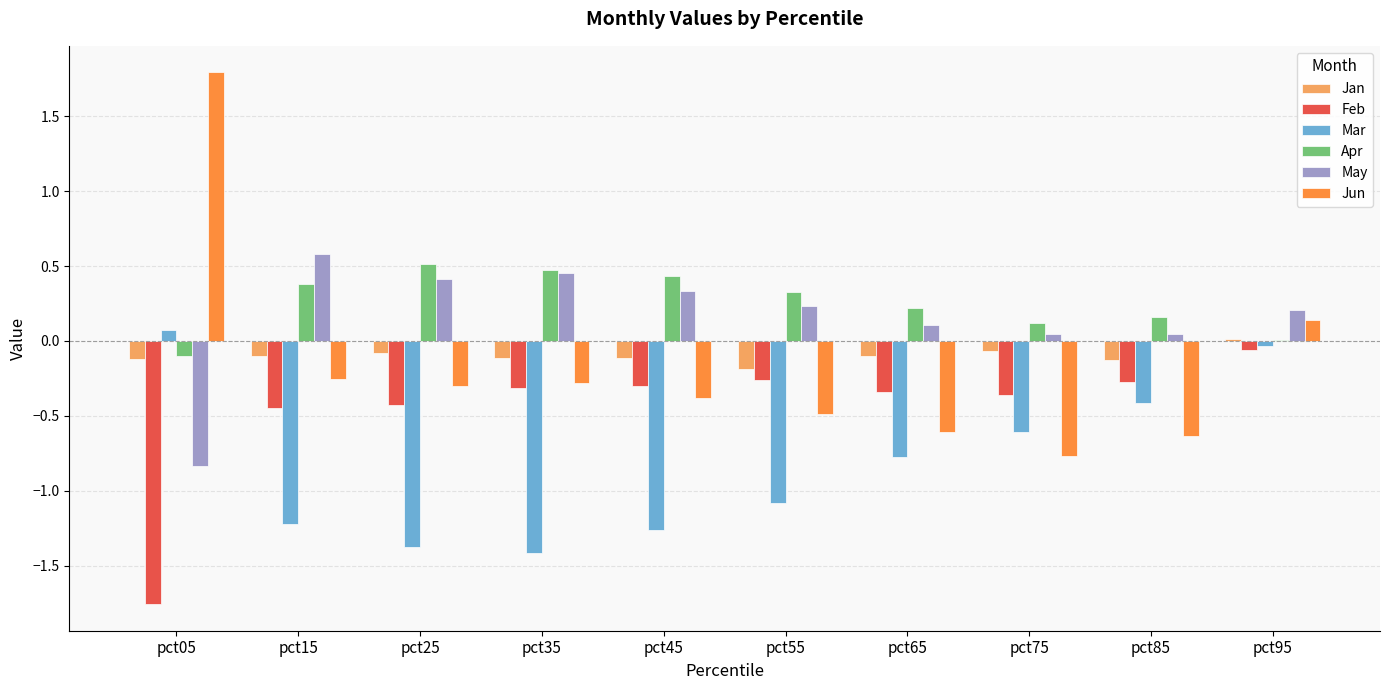

At which label does Feb reach its peak?

pct95